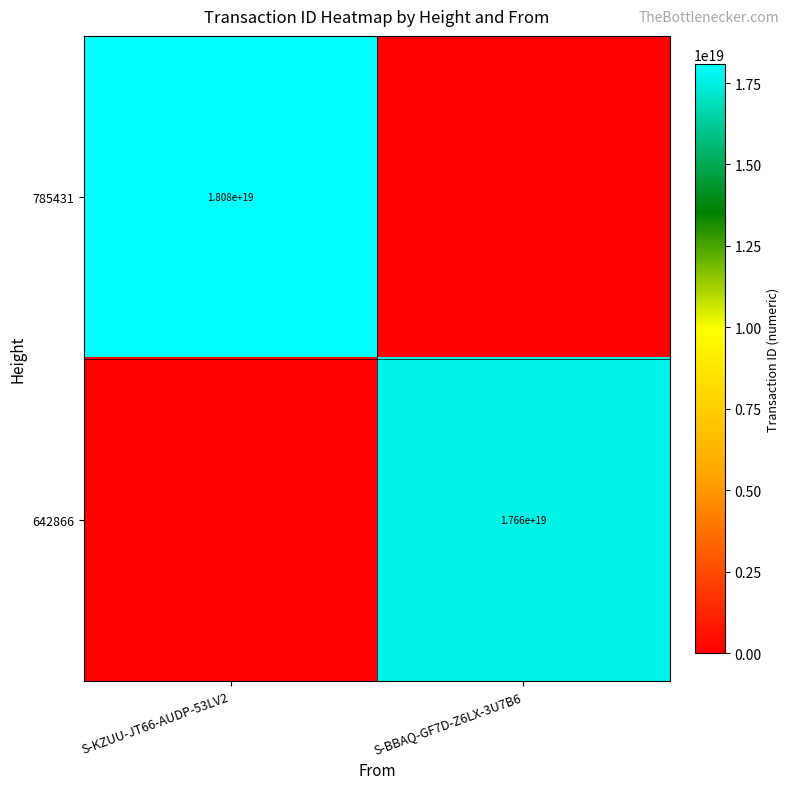

The value of 785431 at S-KZUU-JT66-AUDP-53LV2 is 9965671370468610048. True or false?

False